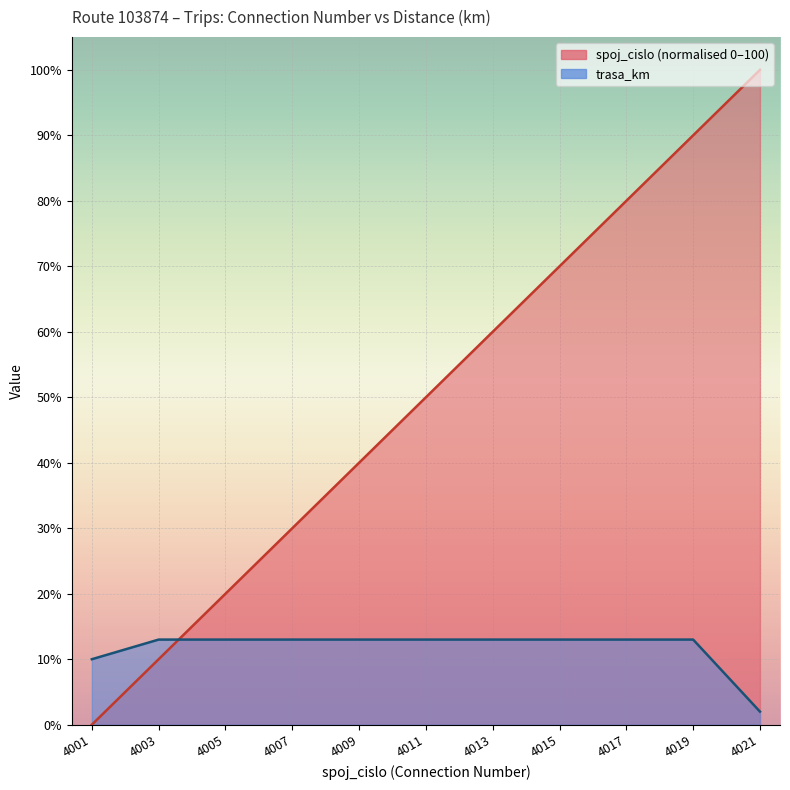

What is the total value across all series at 4021?

102